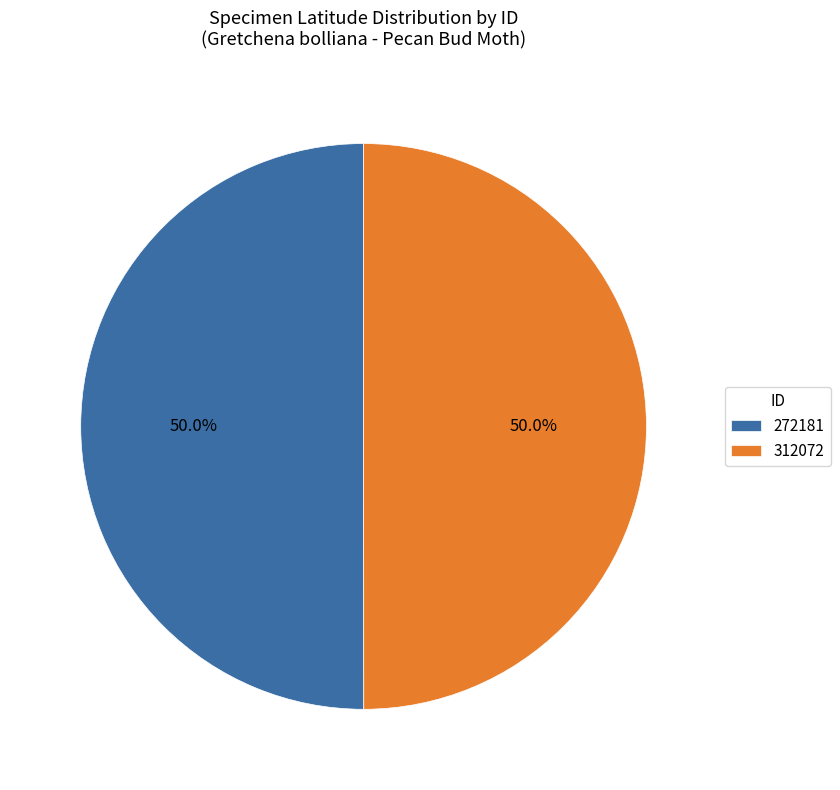

Count the number of slices in the pie.

2